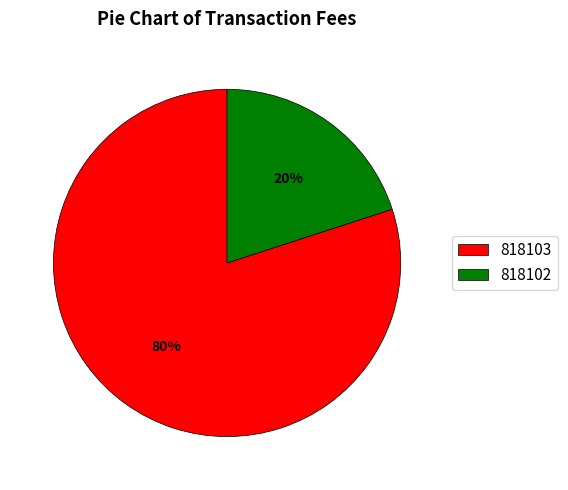

Rank the categories by value from lowest to highest.

818102, 818103